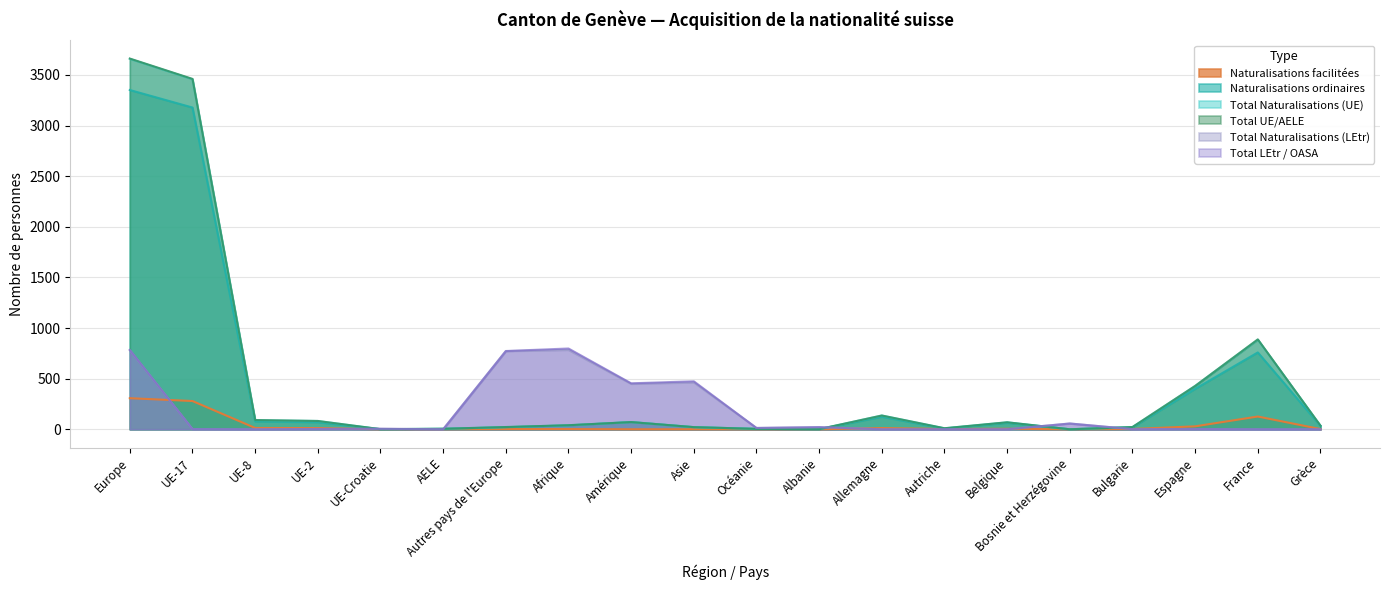

How many interior local peaks does the Total UE/AELE series have?

4